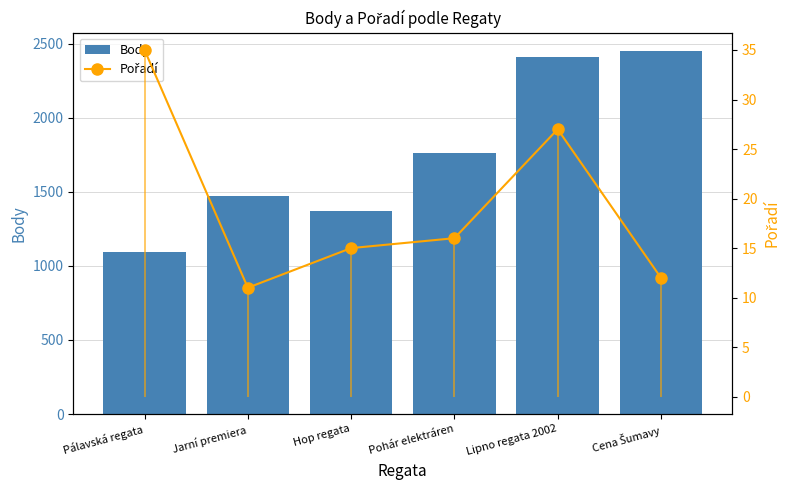

The value of Pořadí at Lipno regata 2002 is 27. True or false?

True